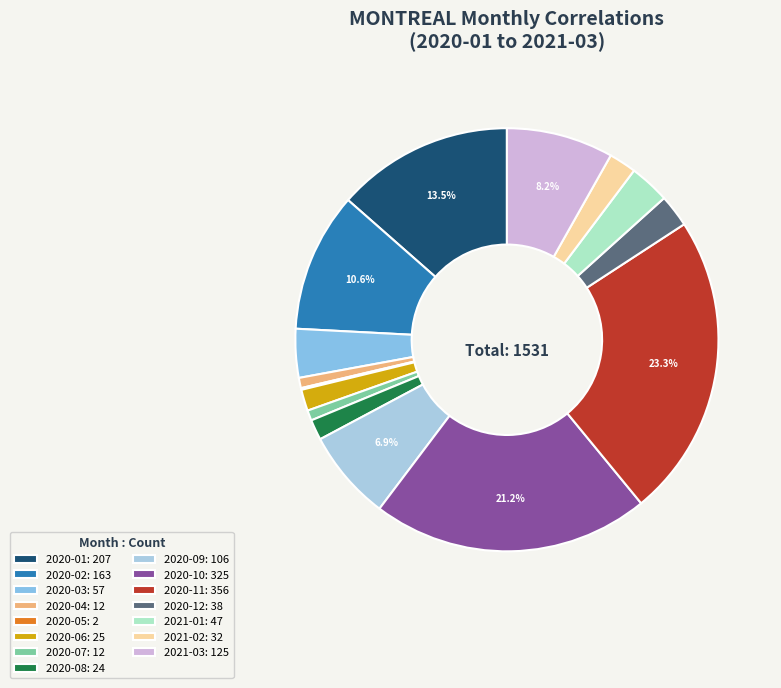

To the nearest percent, what is the difference between the 2020-09 and 2021-03 slice percentages?

1%